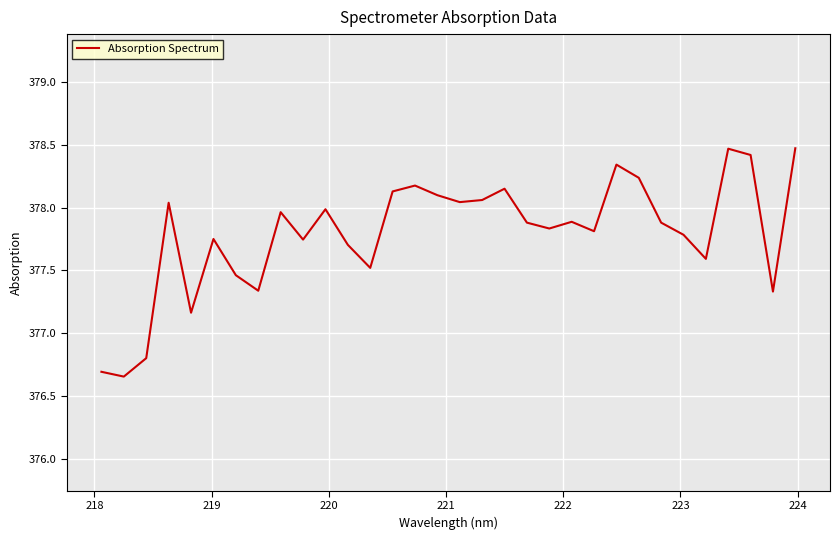

How many values are below 377?

3